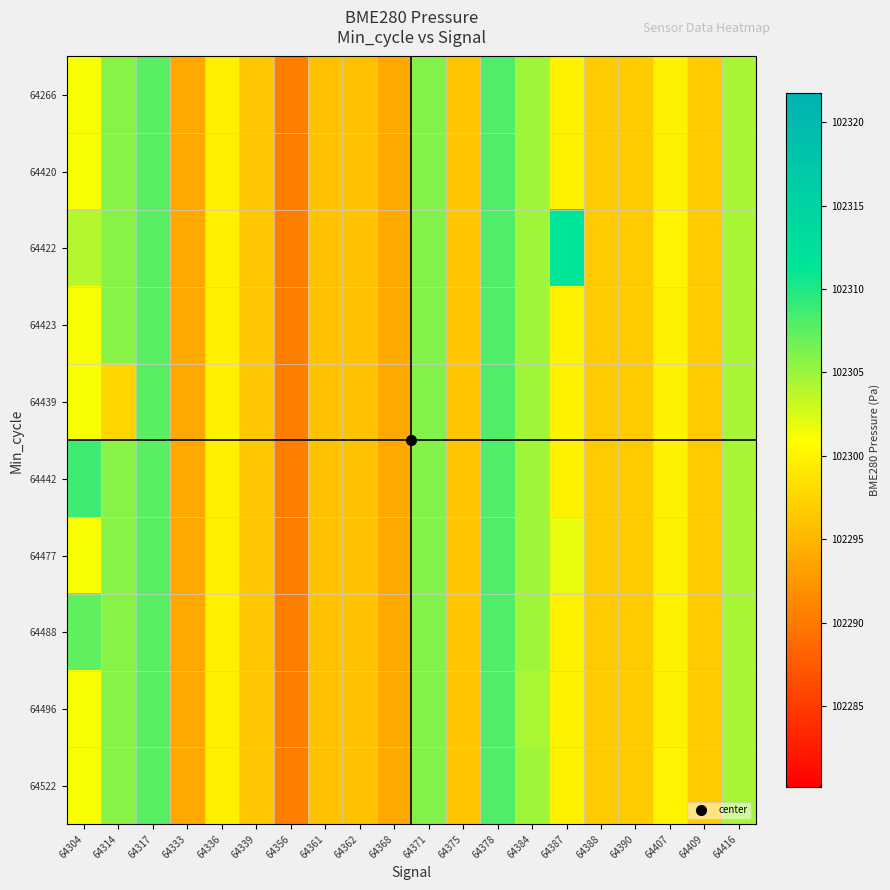

Reading left to right, list all the values displayed in this chart.

64266: 64304=102301.2	64314=102305.8	64317=102307.6	64333=102293.9	64336=102299.8	64339=102296.4	64356=102290.5	64361=102296.0	64362=102296.0	64368=102294.0	64371=102306.0	64375=102296.4	64378=102308.1	64384=102304.9	64387=102299.9	64388=102296.7	64390=102296.7	64407=102299.9	64409=102296.6	64416=102304.6
64420: 64304=102301.2	64314=102305.8	64317=102307.6	64333=102293.9	64336=102299.8	64339=102296.4	64356=102290.5	64361=102296.0	64362=102296.0	64368=102294.0	64371=102306.0	64375=102296.4	64378=102308.1	64384=102304.9	64387=102299.9	64388=102296.7	64390=102296.7	64407=102299.9	64409=102296.6	64416=102304.6
64422: 64304=102304.0	64314=102305.8	64317=102307.6	64333=102293.9	64336=102299.8	64339=102296.4	64356=102290.5	64361=102296.0	64362=102296.0	64368=102294.0	64371=102306.0	64375=102296.4	64378=102308.1	64384=102304.9	64387=102311.3	64388=102296.7	64390=102296.7	64407=102300.1	64409=102296.6	64416=102304.6
64423: 64304=102301.2	64314=102305.8	64317=102307.6	64333=102293.9	64336=102299.8	64339=102296.4	64356=102290.5	64361=102296.0	64362=102296.0	64368=102294.0	64371=102306.0	64375=102296.4	64378=102308.1	64384=102304.9	64387=102299.9	64388=102296.7	64390=102296.7	64407=102299.9	64409=102296.6	64416=102304.6
64439: 64304=102301.2	64314=102297.6	64317=102307.6	64333=102293.9	64336=102299.8	64339=102296.4	64356=102290.5	64361=102296.0	64362=102296.0	64368=102294.0	64371=102306.0	64375=102296.4	64378=102308.1	64384=102304.9	64387=102299.9	64388=102296.7	64390=102296.7	64407=102299.9	64409=102296.6	64416=102304.6
64442: 64304=102308.8	64314=102305.8	64317=102307.6	64333=102293.9	64336=102299.8	64339=102296.4	64356=102290.5	64361=102296.0	64362=102296.0	64368=102294.0	64371=102306.0	64375=102296.4	64378=102308.1	64384=102304.9	64387=102299.9	64388=102296.7	64390=102296.7	64407=102299.9	64409=102296.6	64416=102304.6
64477: 64304=102301.2	64314=102305.8	64317=102307.6	64333=102293.9	64336=102299.8	64339=102296.4	64356=102290.5	64361=102296.0	64362=102296.0	64368=102294.0	64371=102306.0	64375=102296.4	64378=102308.1	64384=102304.9	64387=102301.8	64388=102296.7	64390=102296.7	64407=102299.9	64409=102296.6	64416=102304.6
64488: 64304=102307.4	64314=102305.8	64317=102307.6	64333=102293.9	64336=102299.8	64339=102296.4	64356=102290.5	64361=102296.0	64362=102296.0	64368=102294.0	64371=102306.0	64375=102296.4	64378=102308.1	64384=102304.9	64387=102299.9	64388=102296.7	64390=102296.7	64407=102299.9	64409=102296.6	64416=102304.6
64496: 64304=102301.2	64314=102305.8	64317=102307.6	64333=102293.9	64336=102299.8	64339=102296.4	64356=102290.5	64361=102296.0	64362=102296.0	64368=102294.0	64371=102306.0	64375=102296.4	64378=102308.1	64384=102304.4	64387=102299.9	64388=102296.7	64390=102296.7	64407=102299.9	64409=102296.6	64416=102304.6
64522: 64304=102301.2	64314=102305.8	64317=102307.6	64333=102293.9	64336=102299.8	64339=102296.4	64356=102290.5	64361=102296.0	64362=102296.0	64368=102294.0	64371=102306.0	64375=102296.4	64378=102308.1	64384=102304.9	64387=102299.9	64388=102296.7	64390=102296.7	64407=102300.1	64409=102296.6	64416=102304.6